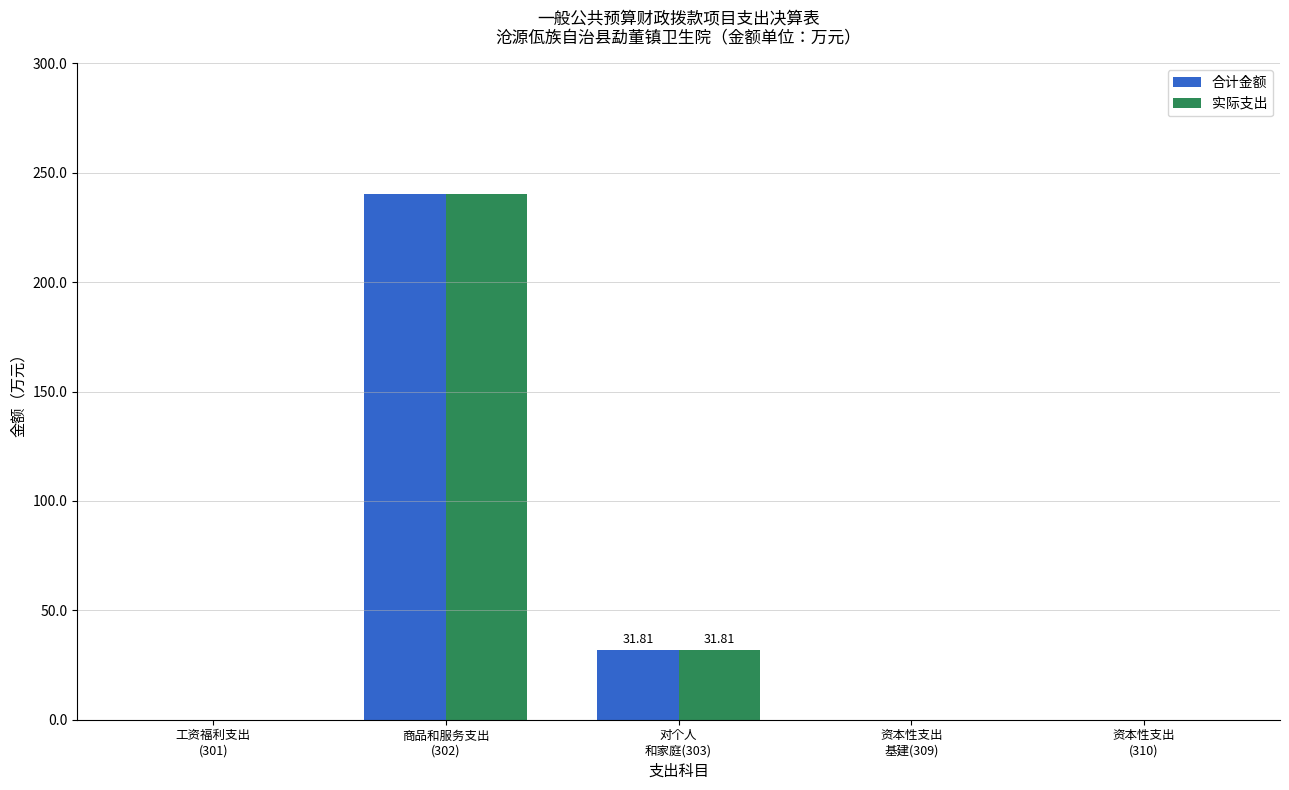

What is the sum of all 合计金额 values?

272.1